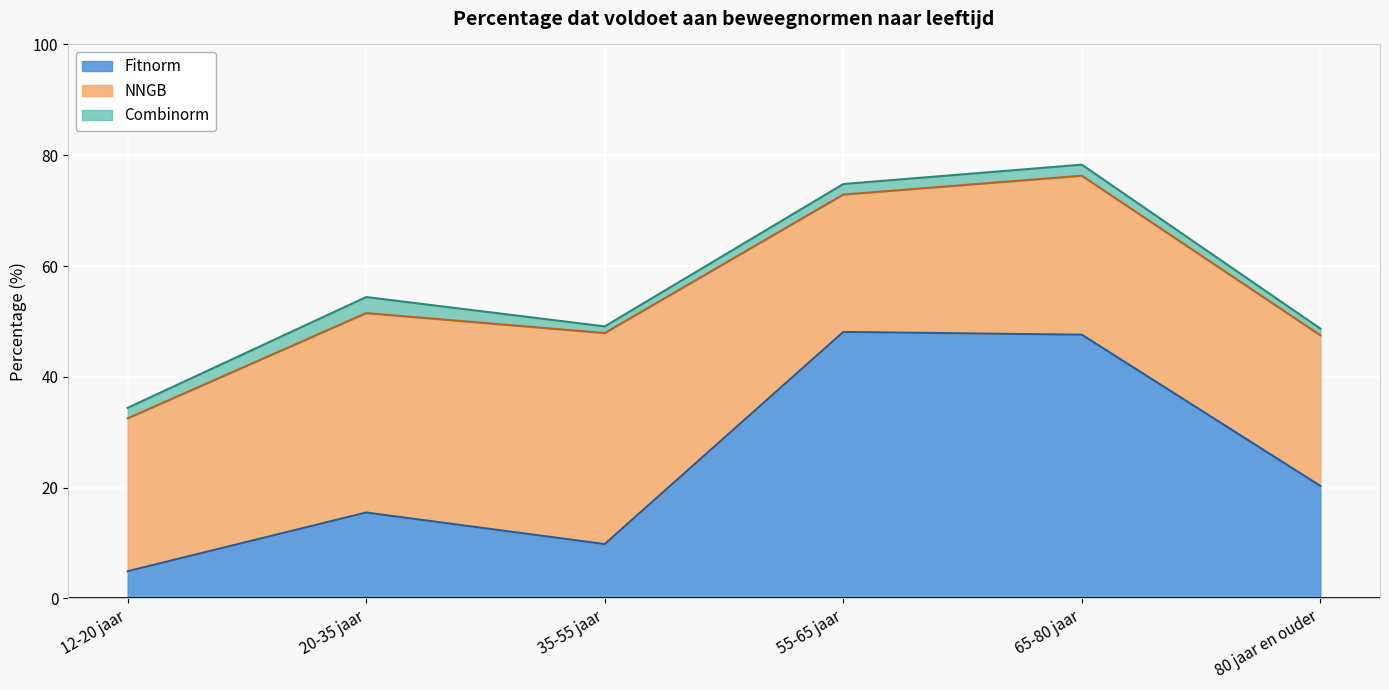

True or false: Combinorm and NNGB intersect in this chart.

False